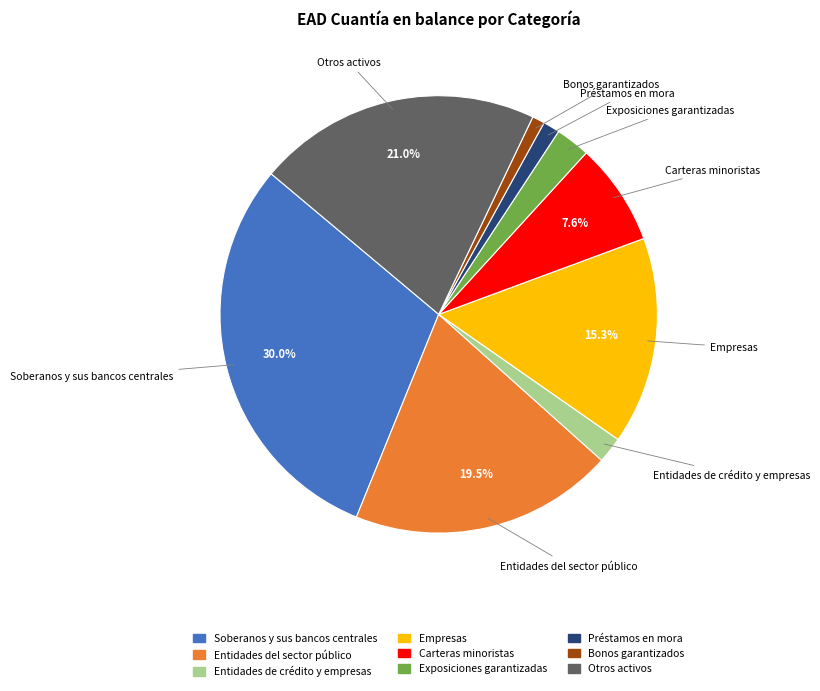

To the nearest percent, what is the combined percentage of Préstamos en mora and Bonos garantizados?

2%